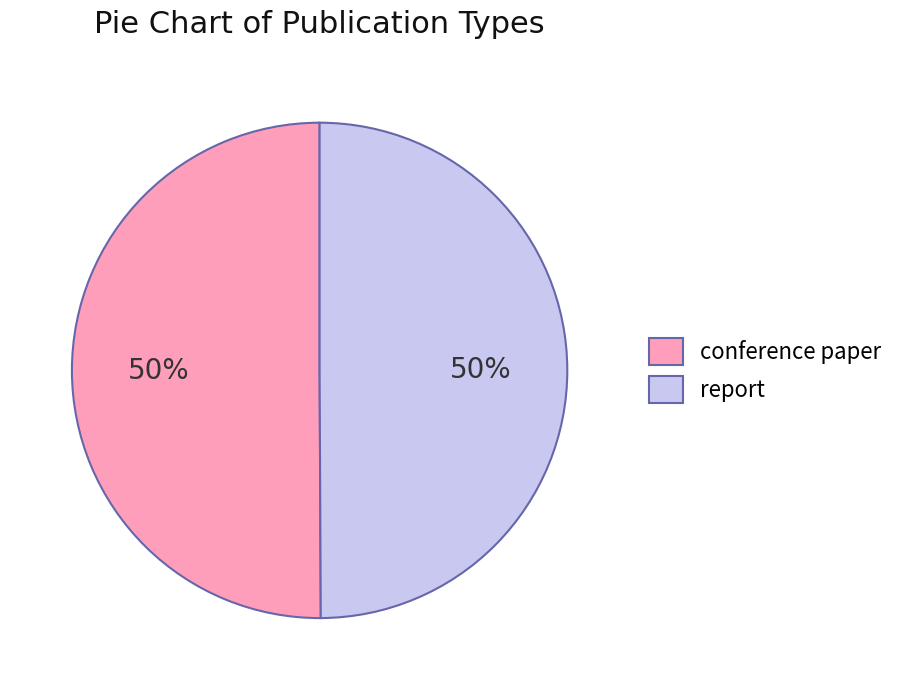

To the nearest percent, what is the combined percentage of report and conference paper?

100%